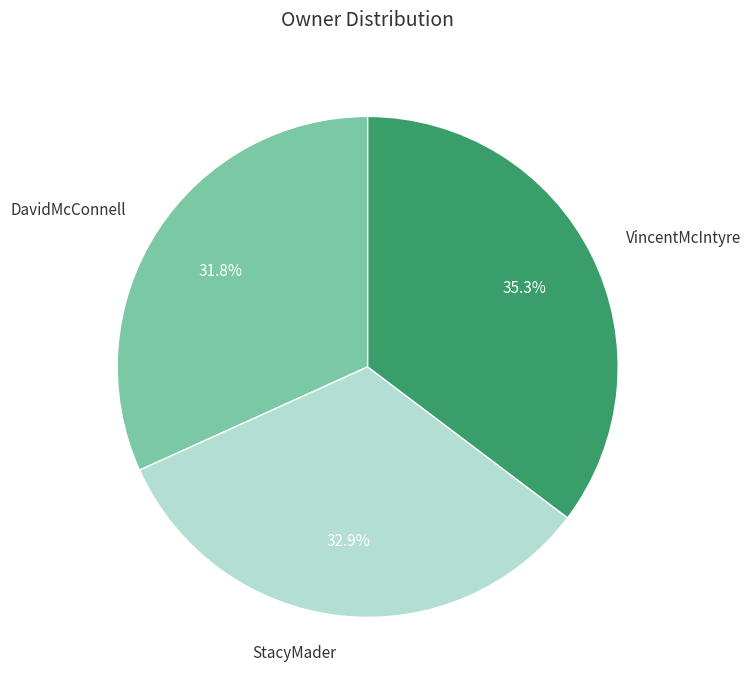

Which has a higher value, DavidMcConnell or VincentMcIntyre?

VincentMcIntyre